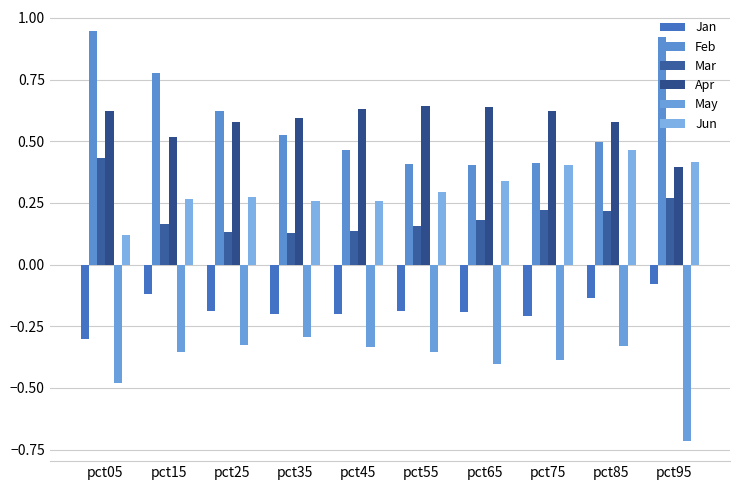

Rank the series by their maximum value, from lowest to highest.

May, Jan, Mar, Jun, Apr, Feb